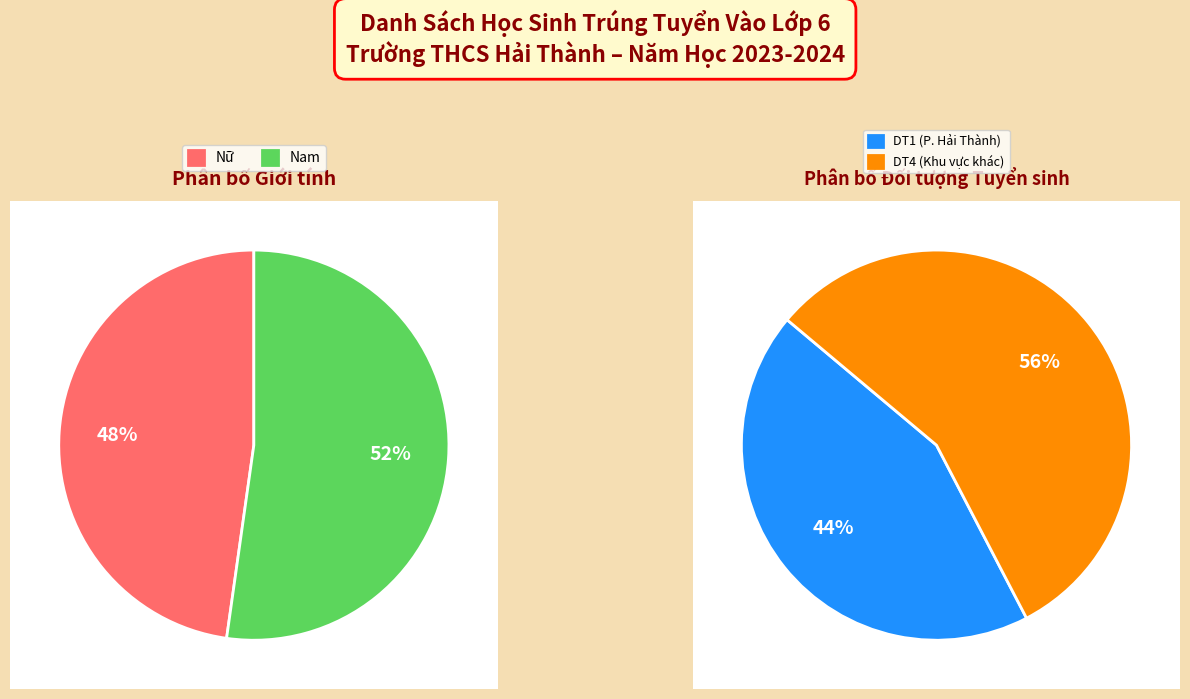

Which slice represents more than half of the pie?

Nam